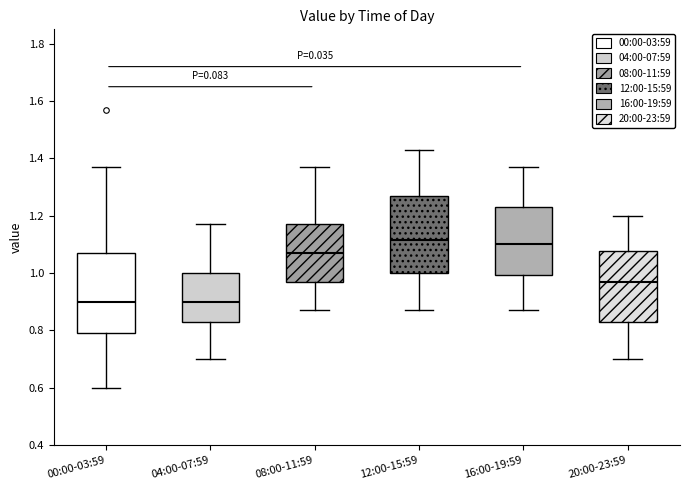

Reading left to right, transcribe this box plot: for each box, give where its median line is, the range the box spans, and where its two whiskers end, as read against the y-axis. The values are not printed on the chart, so give them approximately, as read against the axis.

00:00-03:59: median 0.90, box 0.80 to 1.08, whiskers 0.60 to 1.38
04:00-07:59: median 0.90, box 0.84 to 1.00, whiskers 0.70 to 1.18
08:00-11:59: median 1.08, box 0.98 to 1.18, whiskers 0.88 to 1.38
12:00-15:59: median 1.12, box 1.00 to 1.28, whiskers 0.88 to 1.44
16:00-19:59: median 1.10, box 1.00 to 1.24, whiskers 0.88 to 1.38
20:00-23:59: median 0.98, box 0.84 to 1.08, whiskers 0.70 to 1.20